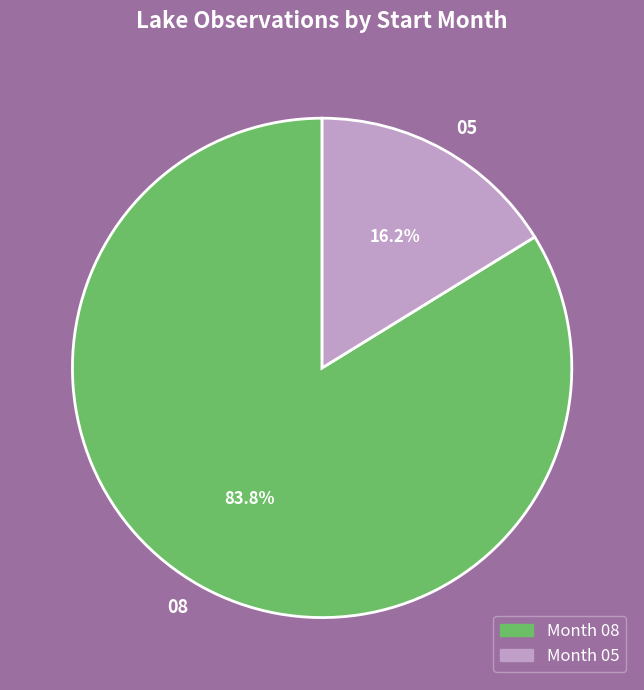

Which slice represents more than half of the pie?

Month 08